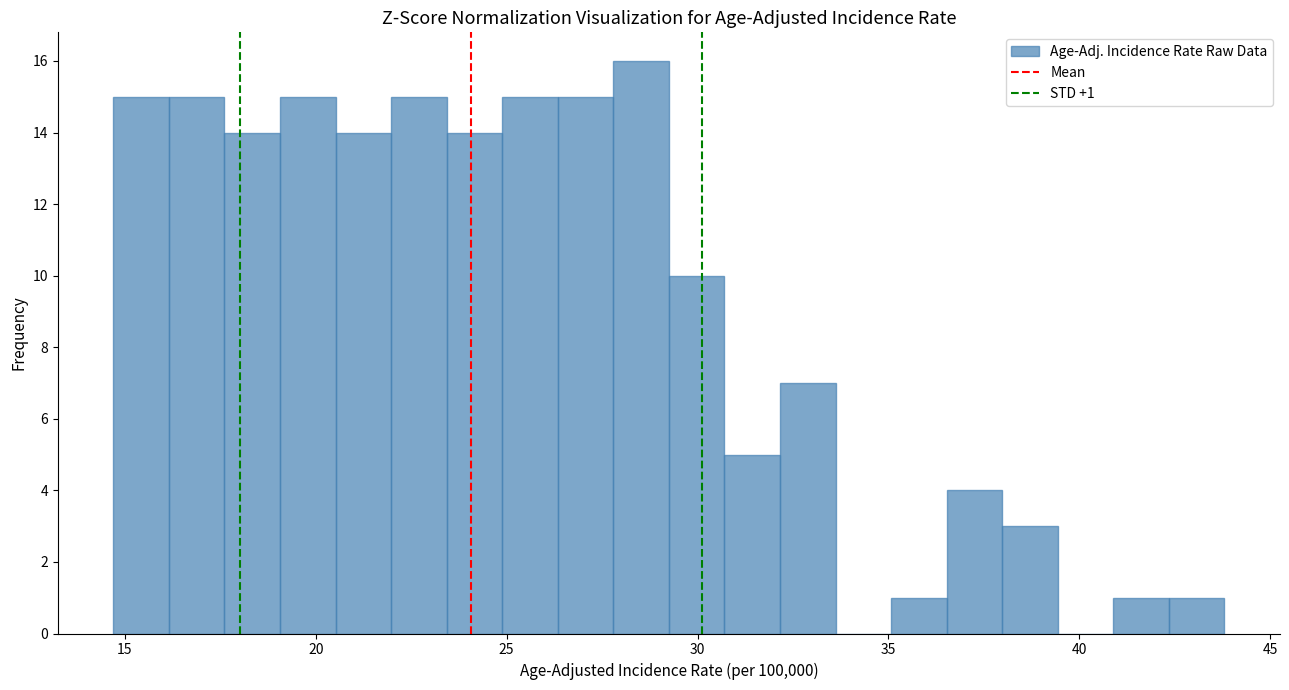

Read against the x-axis, roughly where is the centre of the tallest bar?

28.5